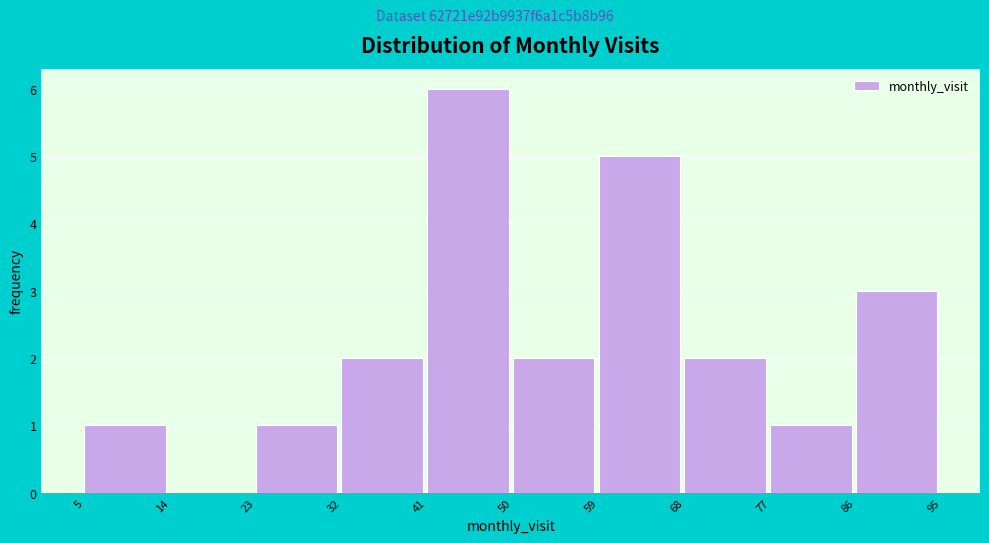

Reading left to right, list every bar in this chart as the range it spans on the x-axis followed by its height. The values are not printed on the chart, so give them approximately, as read against the axis.

5 to 14: 1
14 to 23: 0
23 to 32: 1
32 to 41: 2
41 to 50: 6
50 to 59: 2
59 to 68: 5
68 to 77: 2
77 to 86: 1
86 to 95: 3